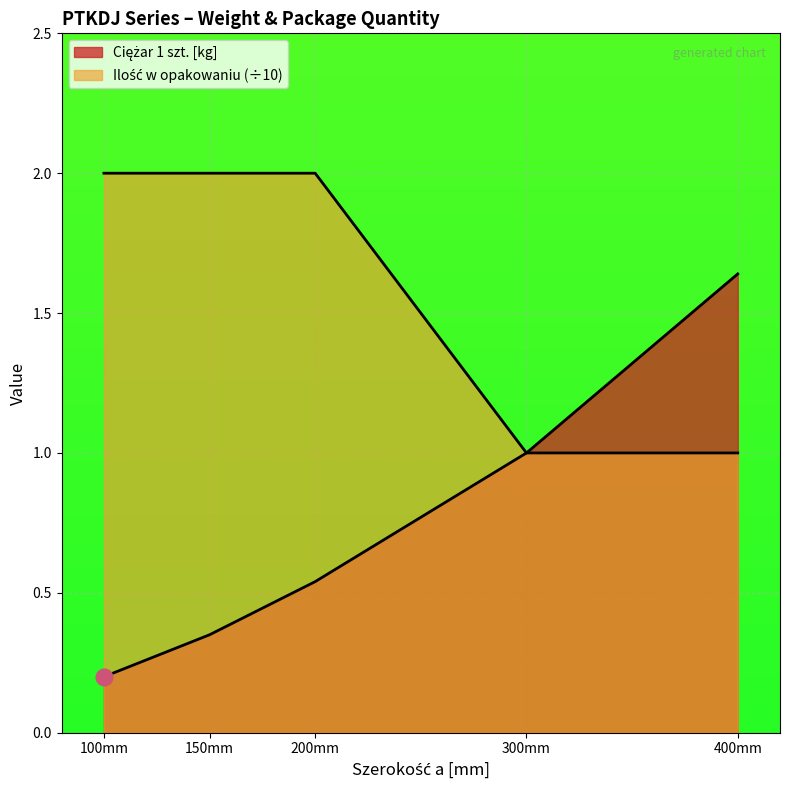

Reading left to right, transcribe all the data shown in this chart.

Ciężar 1 szt.: 0.2	0.3	0.5	1.0	1.6
Ilość w opakowaniu: 2.0	2.0	2.0	1.0	1.0